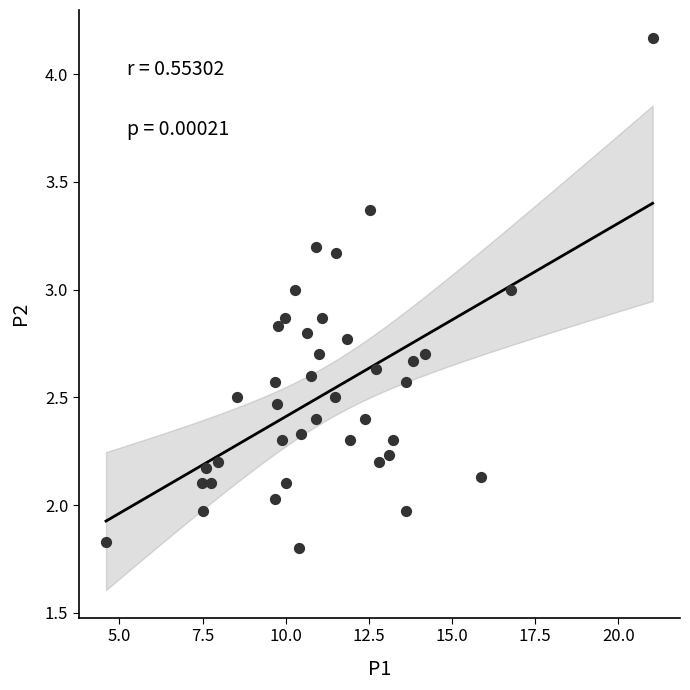

What is the range of Y values (max minus min)?

2.4